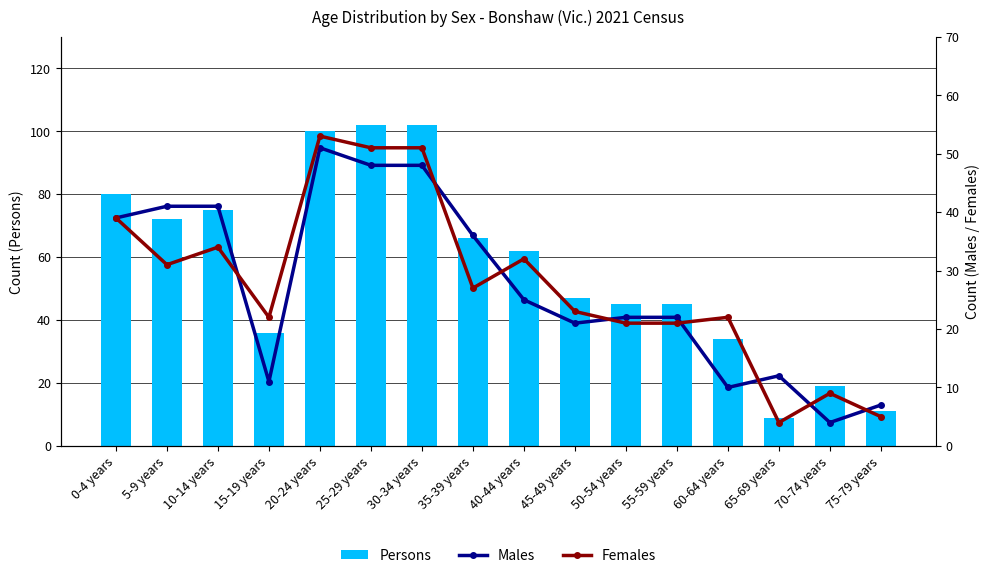

Which series has the widest spread of values?

Persons